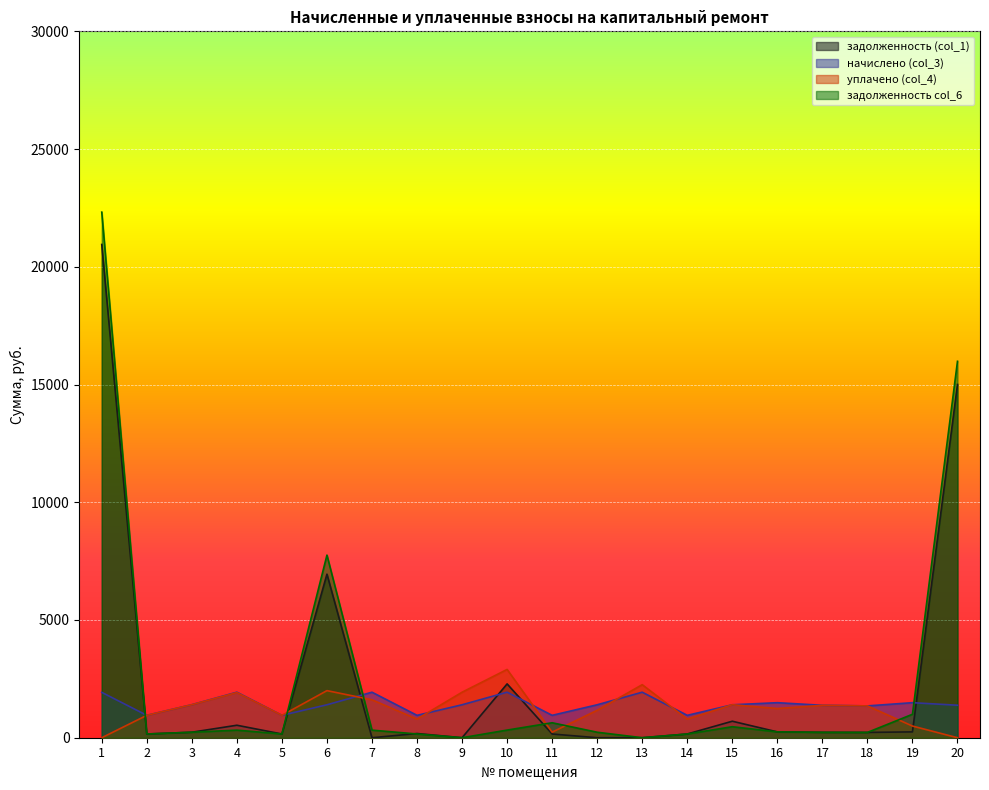

True or false: задолженность col_6 has a value of 0.0 at 13.

True